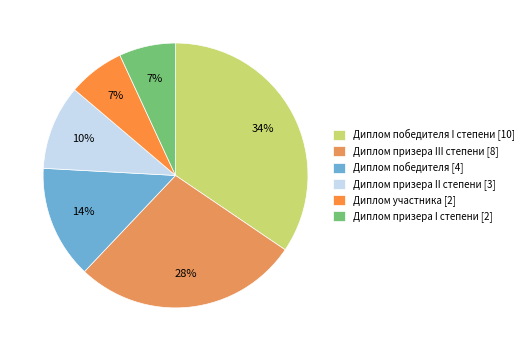

Which category has the biggest portion of the pie?

Диплом победителя I степени [10]